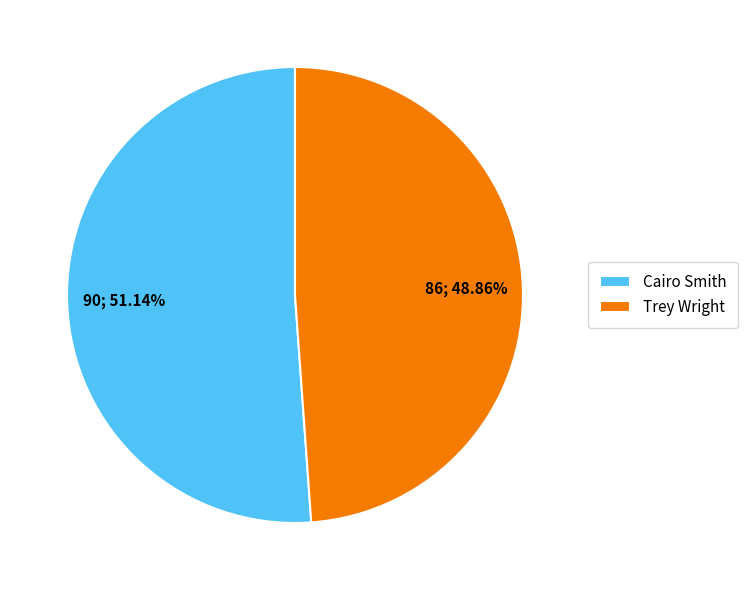

What is the ratio of the value at Cairo Smith to the value at Trey Wright?

1.0